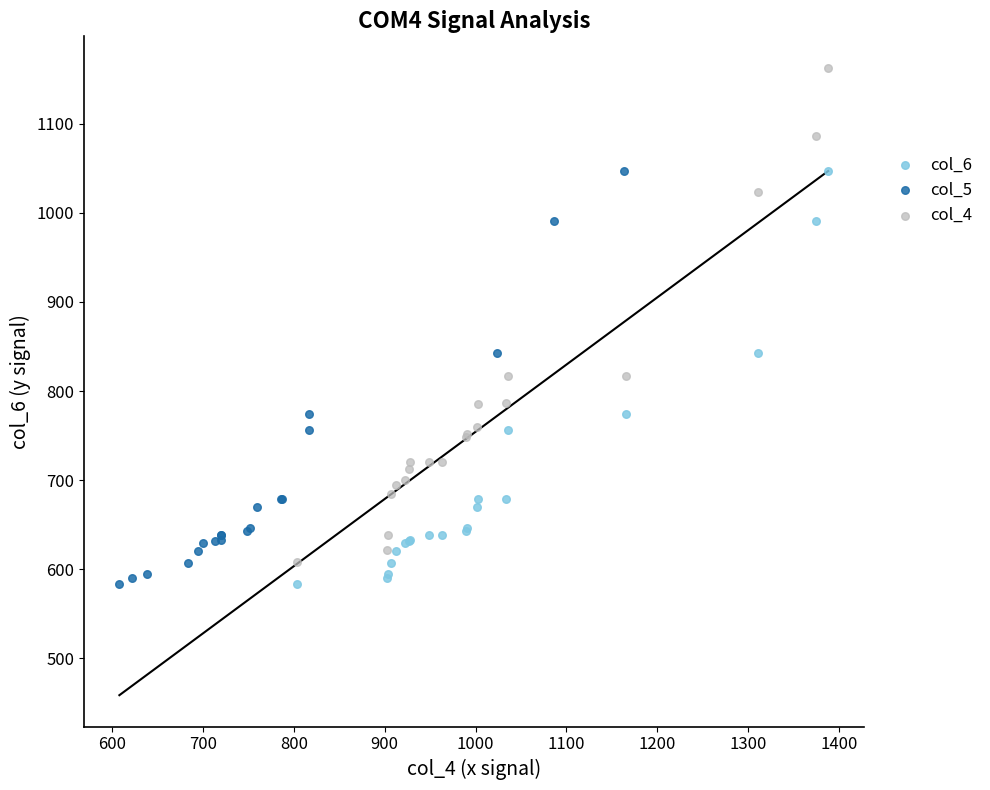

Which series reaches the maximum Y coordinate?

col_4